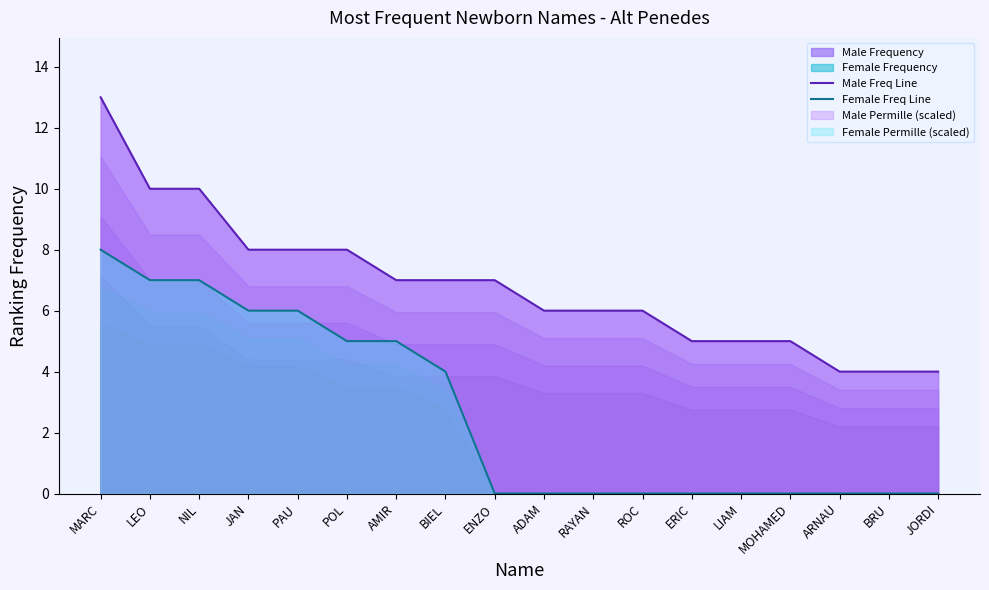

What is the spread (max minus min) of values at LIAM?

5